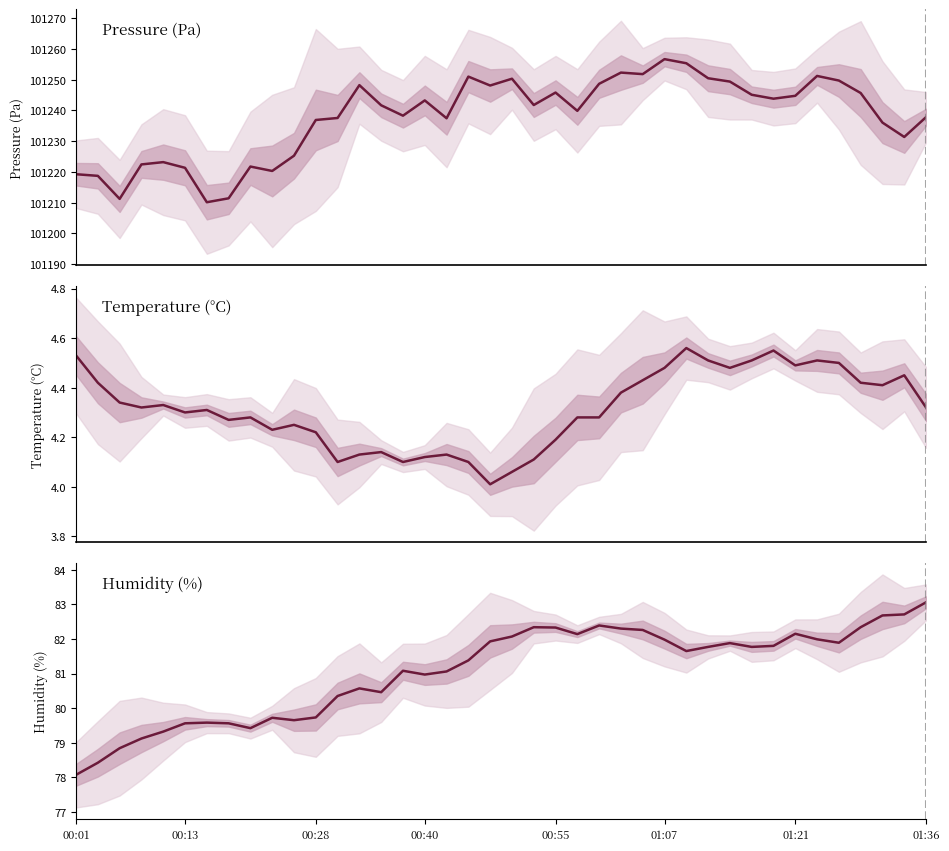

Rank the series by their maximum value, from highest to lowest.

pressure, humidity, temperature